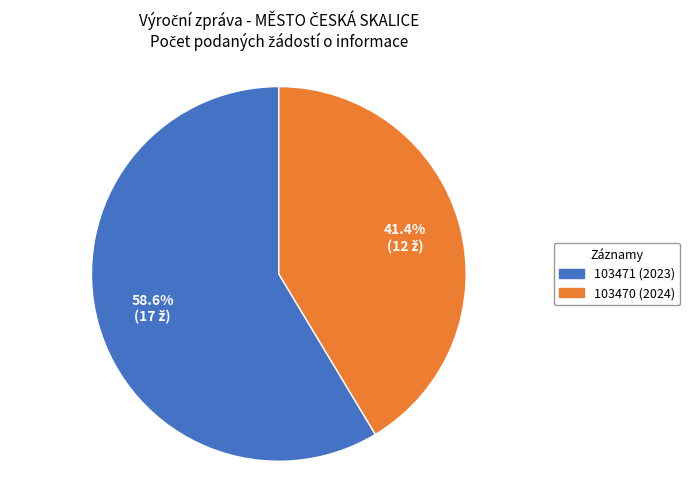

What portion of the pie excludes 103471 (2023)?

41.4%